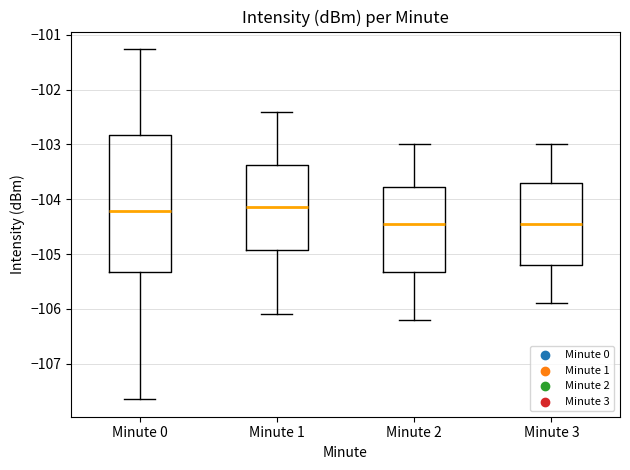

Reading left to right, read every box against the y-axis: the position of its median line, the range the box covers, and the ends of its whiskers. The values are not printed on the chart, so give them approximately, as read against the axis.

Minute 0: median -104.2, box -105.3 to -102.8, whiskers -107.6 to -101.3
Minute 1: median -104.1, box -104.9 to -103.4, whiskers -106.1 to -102.4
Minute 2: median -104.4, box -105.3 to -103.8, whiskers -106.2 to -103.0
Minute 3: median -104.4, box -105.2 to -103.7, whiskers -105.9 to -103.0